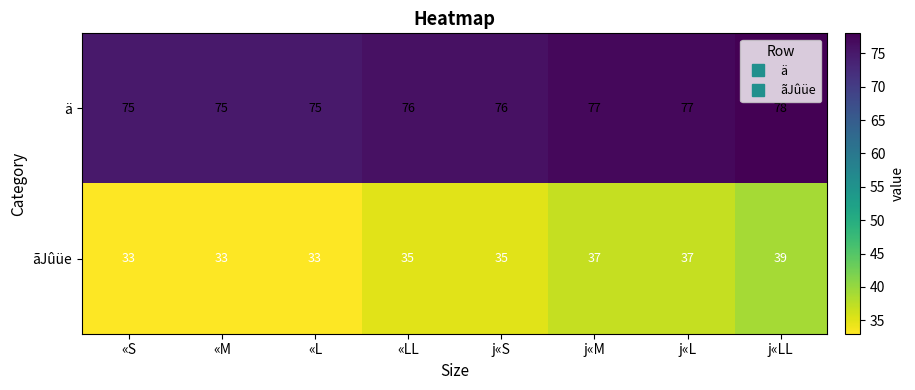

Reading left to right, list all the values displayed in this chart.

ä: 75	75	75	76	76	77	77	78
ãJûüe: 33	33	33	35	35	37	37	39